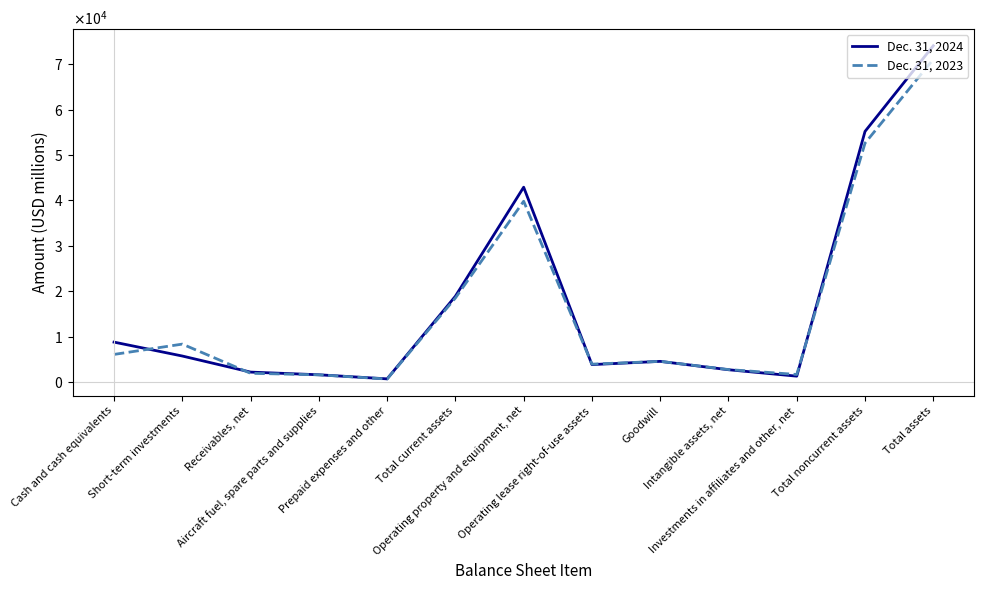

In Dec. 31, 2024, how many points are higher than both neighbors (excluding endpoints)?

2